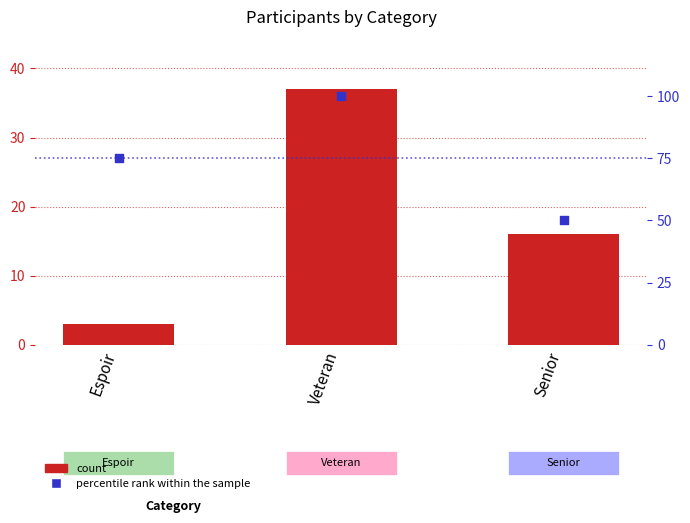

At how many categories does at least one series exceed 3?

3